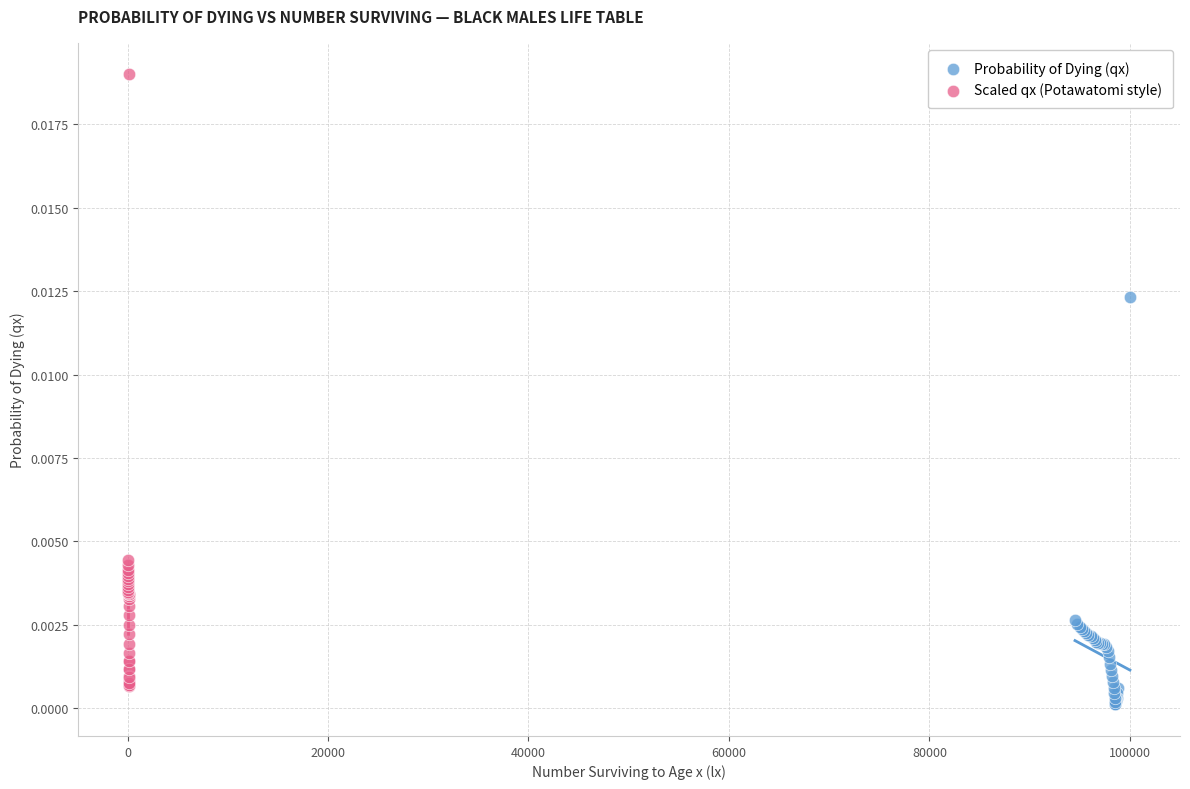

Which series contains the highest Y value?

Scaled qx (Potawatomi style)